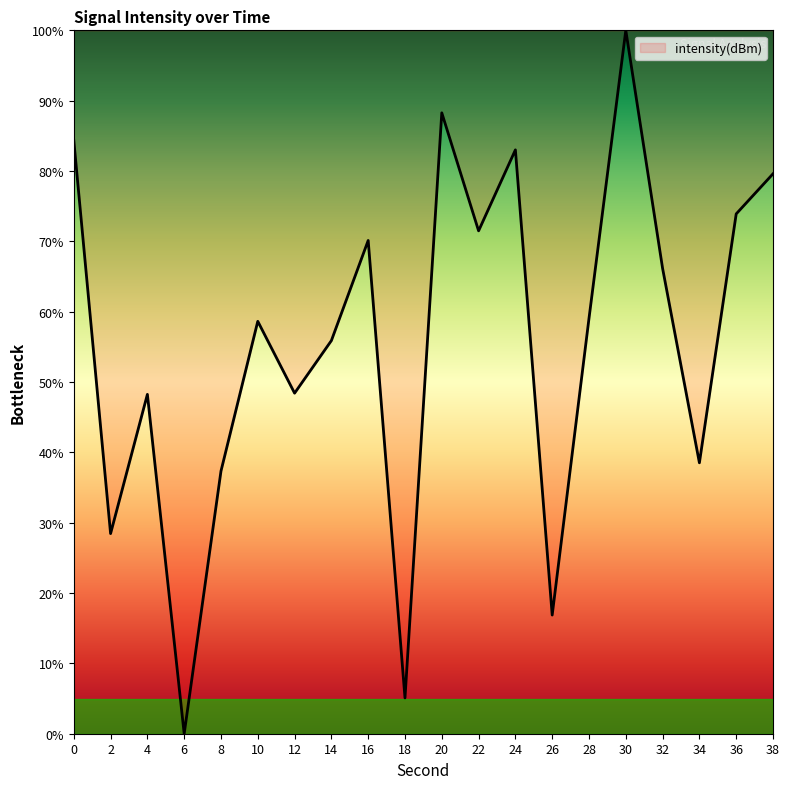

Where is the first local maximum?

4